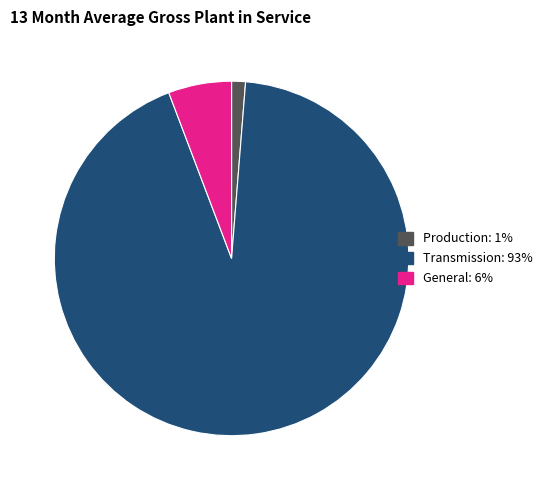

Is there a majority slice in this chart?

Yes